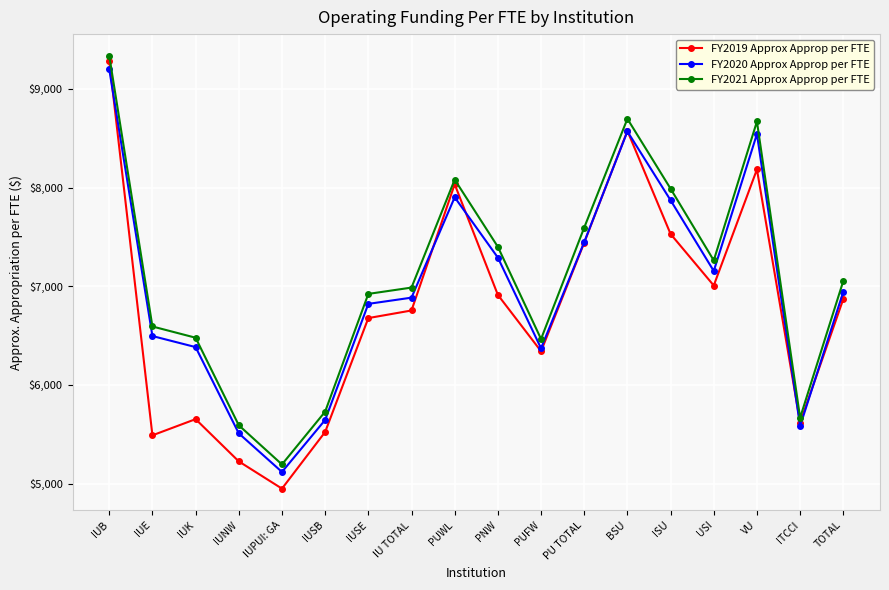

In FY2019 Approx Approp per FTE, how many points are higher than both neighbors (excluding endpoints)?

4